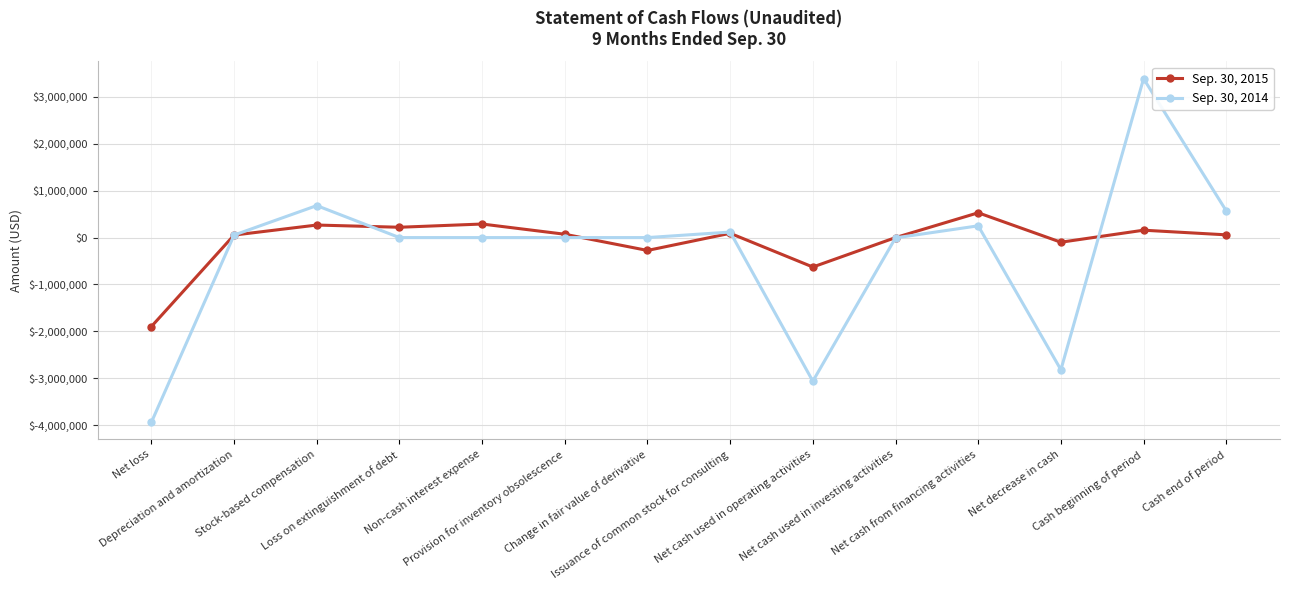

What position from the left is Depreciation and amortization?

2